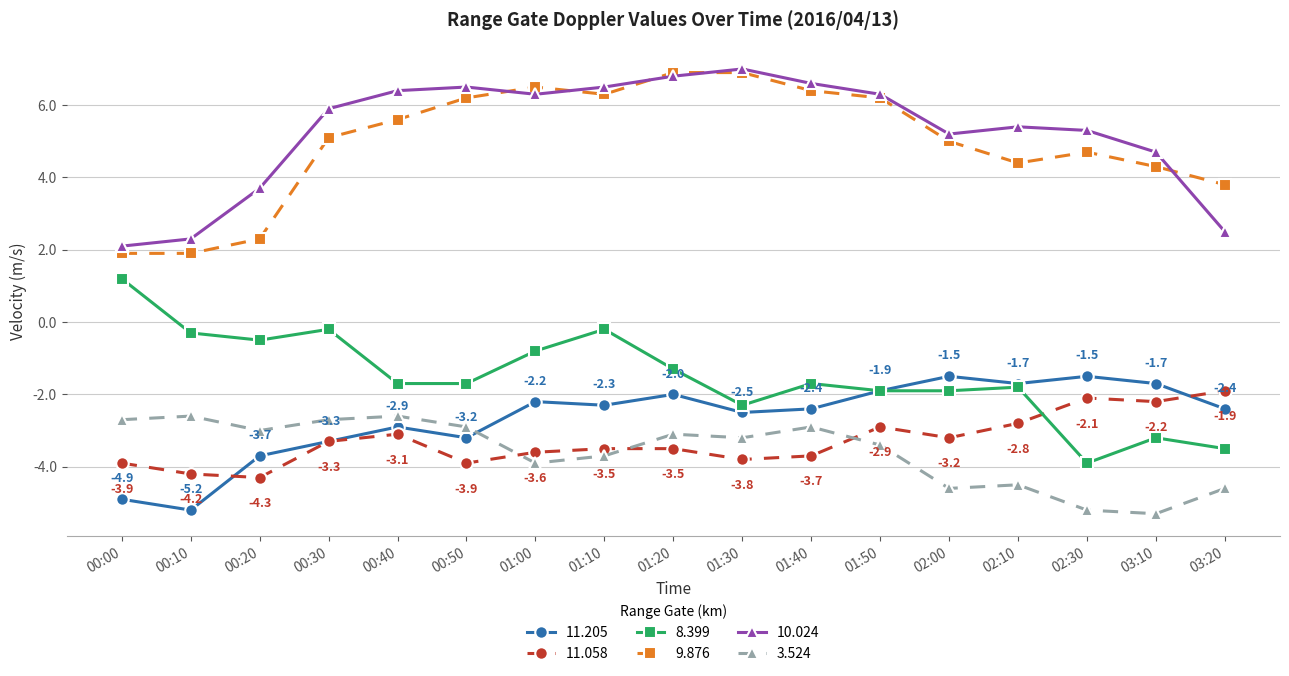

What is the difference between the maximum and minimum values in the 10.024 series?

4.9